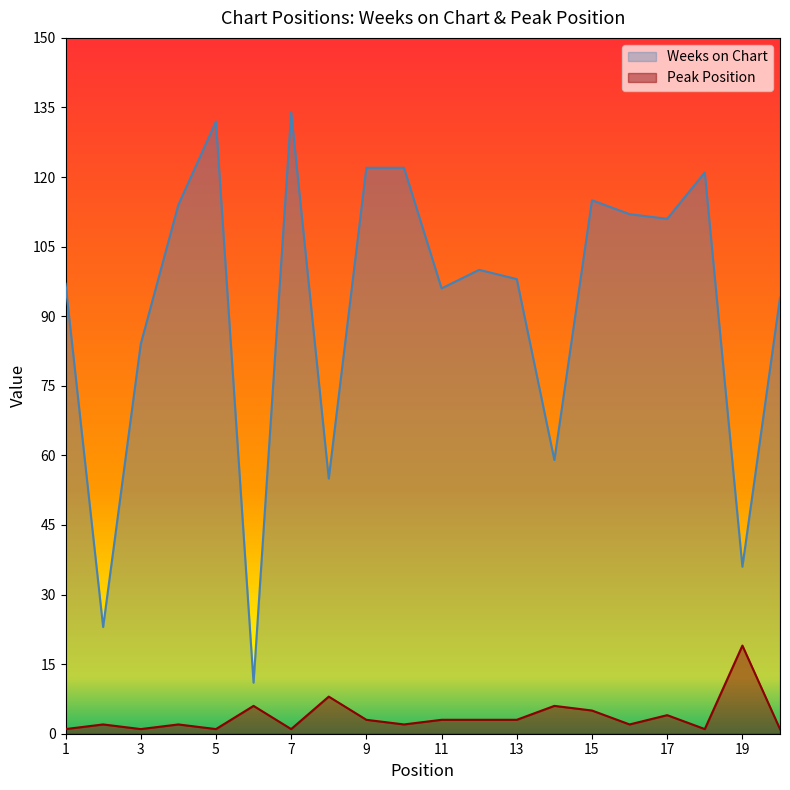

Reading right to left, extract all data points from this chart.

Weeks on Chart: 94	36	121	111	112	115	59	98	100	96	122	122	55	134	11	132	114	84	23	97
Peak Position: 1	19	1	4	2	5	6	3	3	3	2	3	8	1	6	1	2	1	2	1